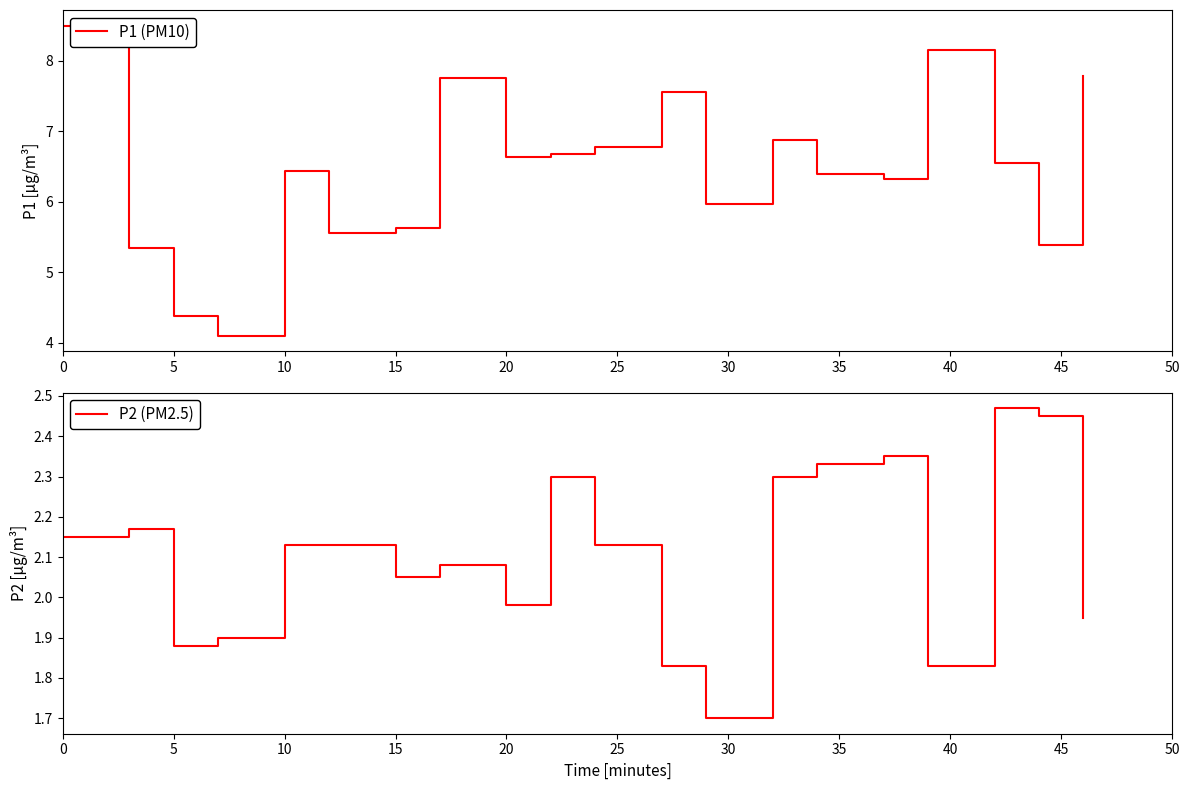

At which label is P2 (PM2.5) closest to 2?

20